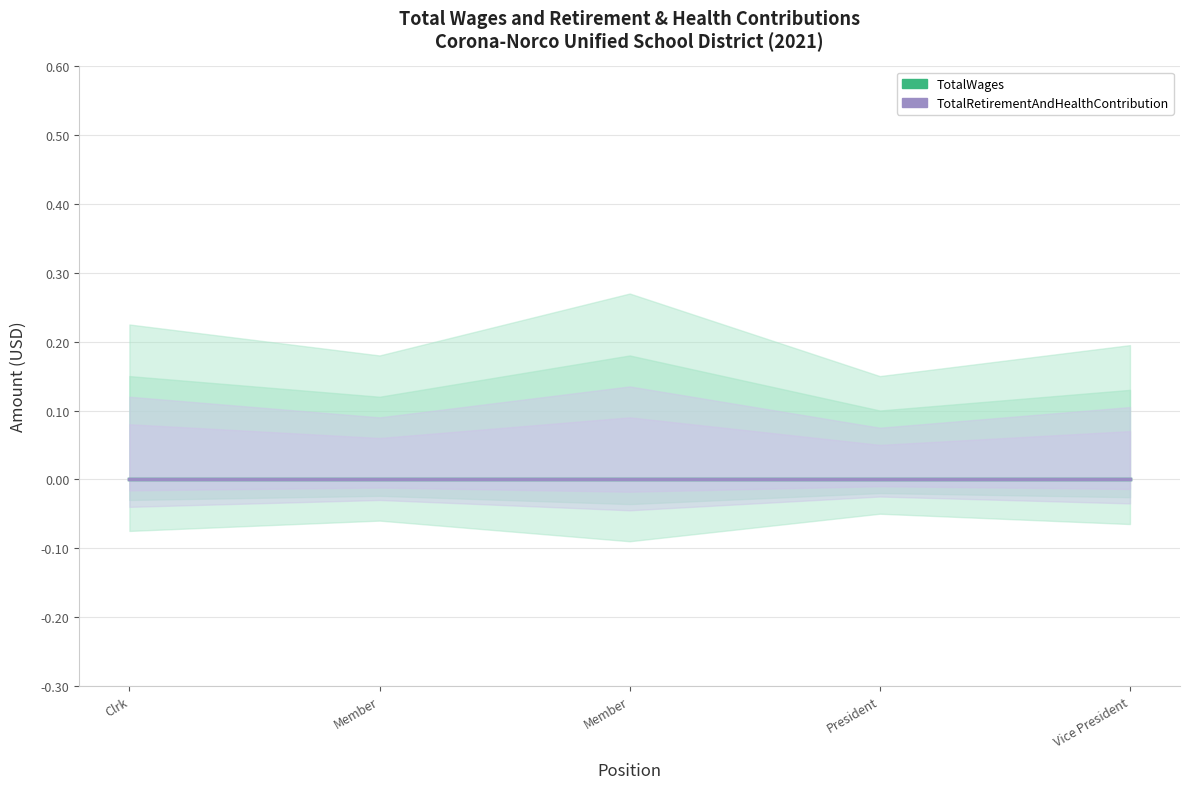

In TotalWages_upper, how many points are higher than both neighbors (excluding endpoints)?

1